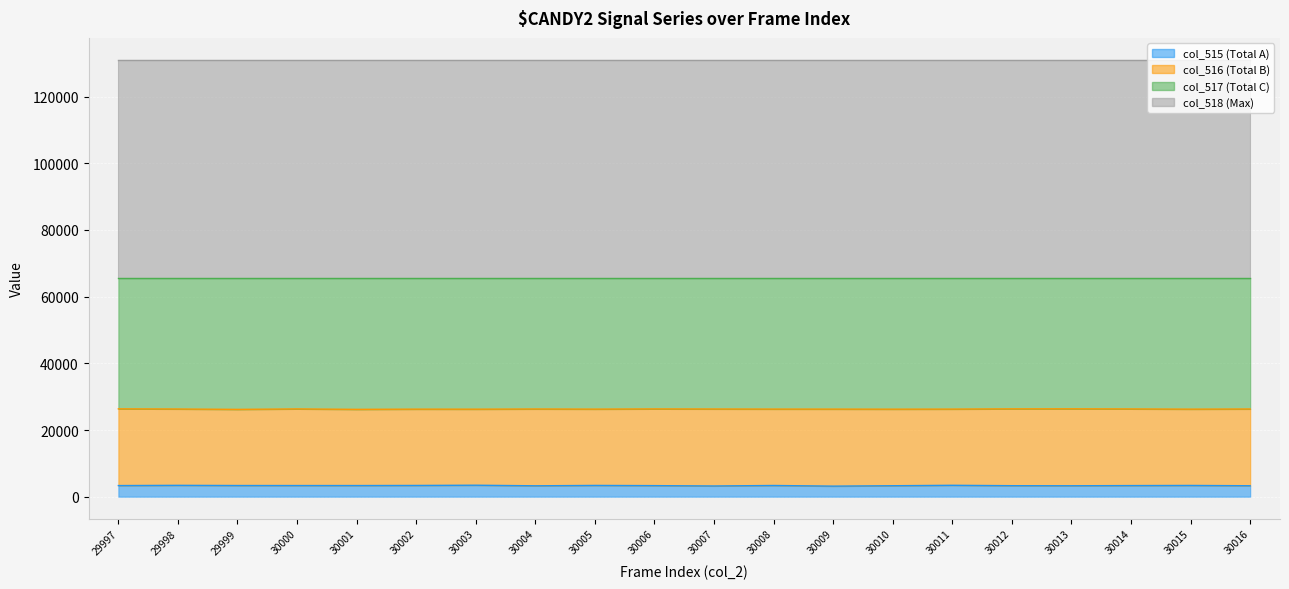

At which label is col_515 closest to 3306?

30012